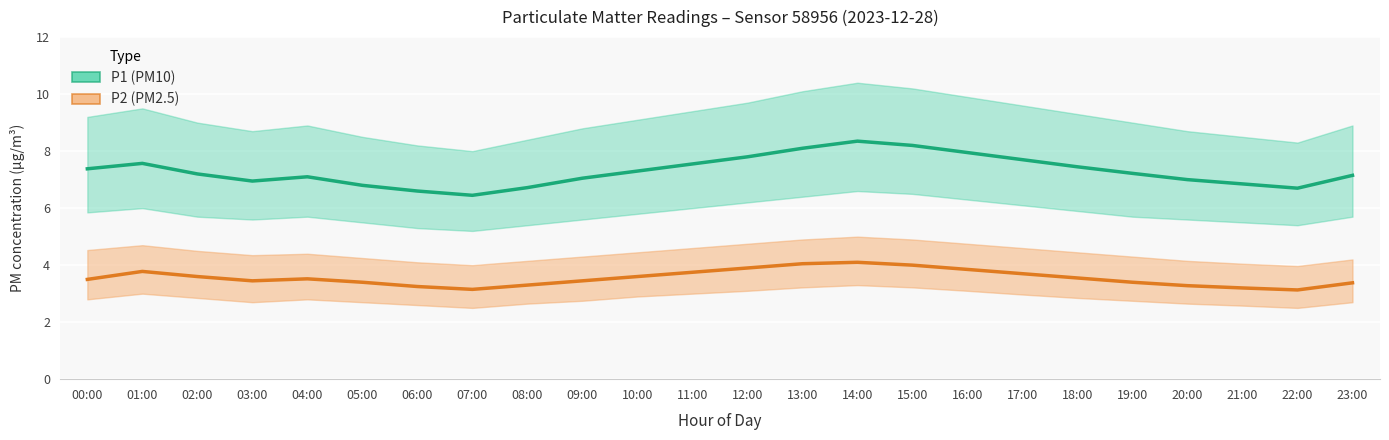

Reading left to right, transcribe all the data shown in this chart.

P1 (PM10): 00:00=7.4	01:00=7.6	02:00=7.2	03:00=7.0	04:00=7.1	05:00=6.8	06:00=6.6	07:00=6.5	08:00=6.7	09:00=7.0	10:00=7.3	11:00=7.5	12:00=7.8	13:00=8.1	14:00=8.3	15:00=8.2	16:00=8.0	17:00=7.7	18:00=7.5	19:00=7.2	20:00=7.0	21:00=6.8	22:00=6.7	23:00=7.2
P2 (PM2.5): 00:00=3.5	01:00=3.8	02:00=3.6	03:00=3.5	04:00=3.5	05:00=3.4	06:00=3.2	07:00=3.1	08:00=3.3	09:00=3.5	10:00=3.6	11:00=3.8	12:00=3.9	13:00=4.0	14:00=4.1	15:00=4.0	16:00=3.9	17:00=3.7	18:00=3.5	19:00=3.4	20:00=3.3	21:00=3.2	22:00=3.1	23:00=3.4